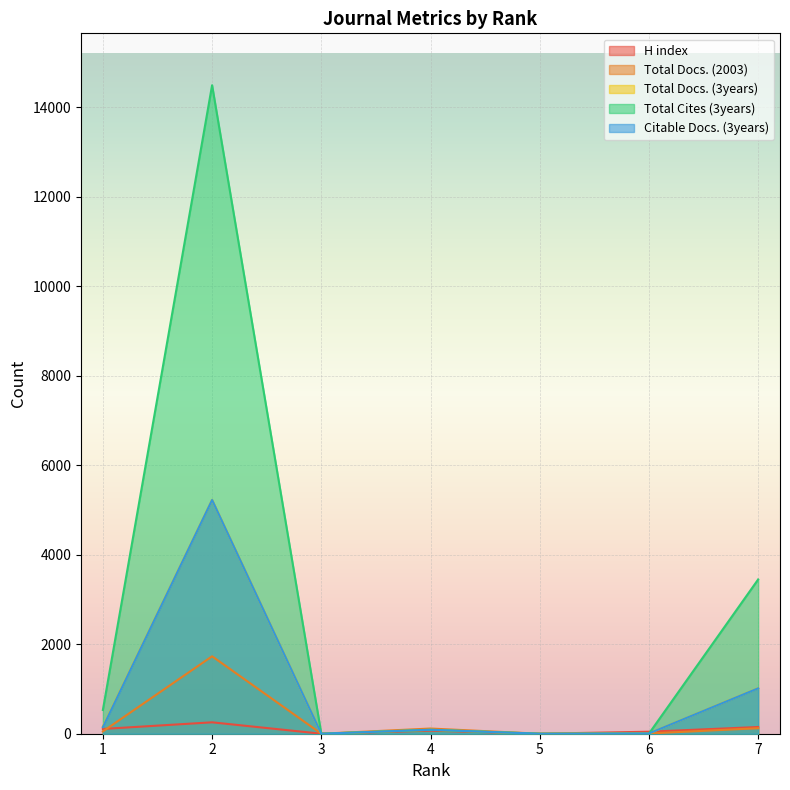

At which category does the chart reach its peak across all series?

2